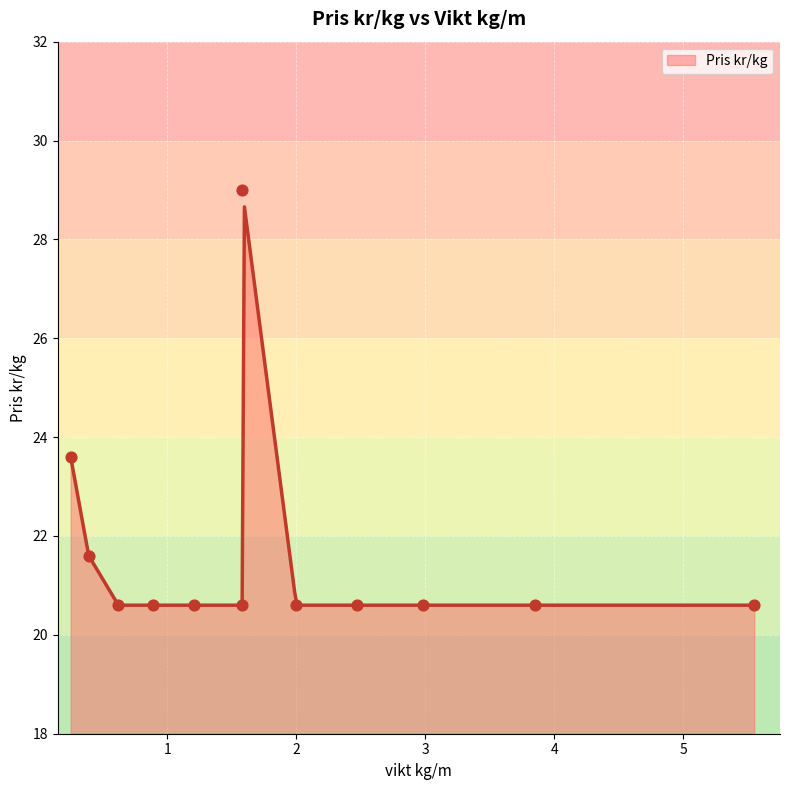

What is the change in value from 0.25 to 2.0?

-3.0